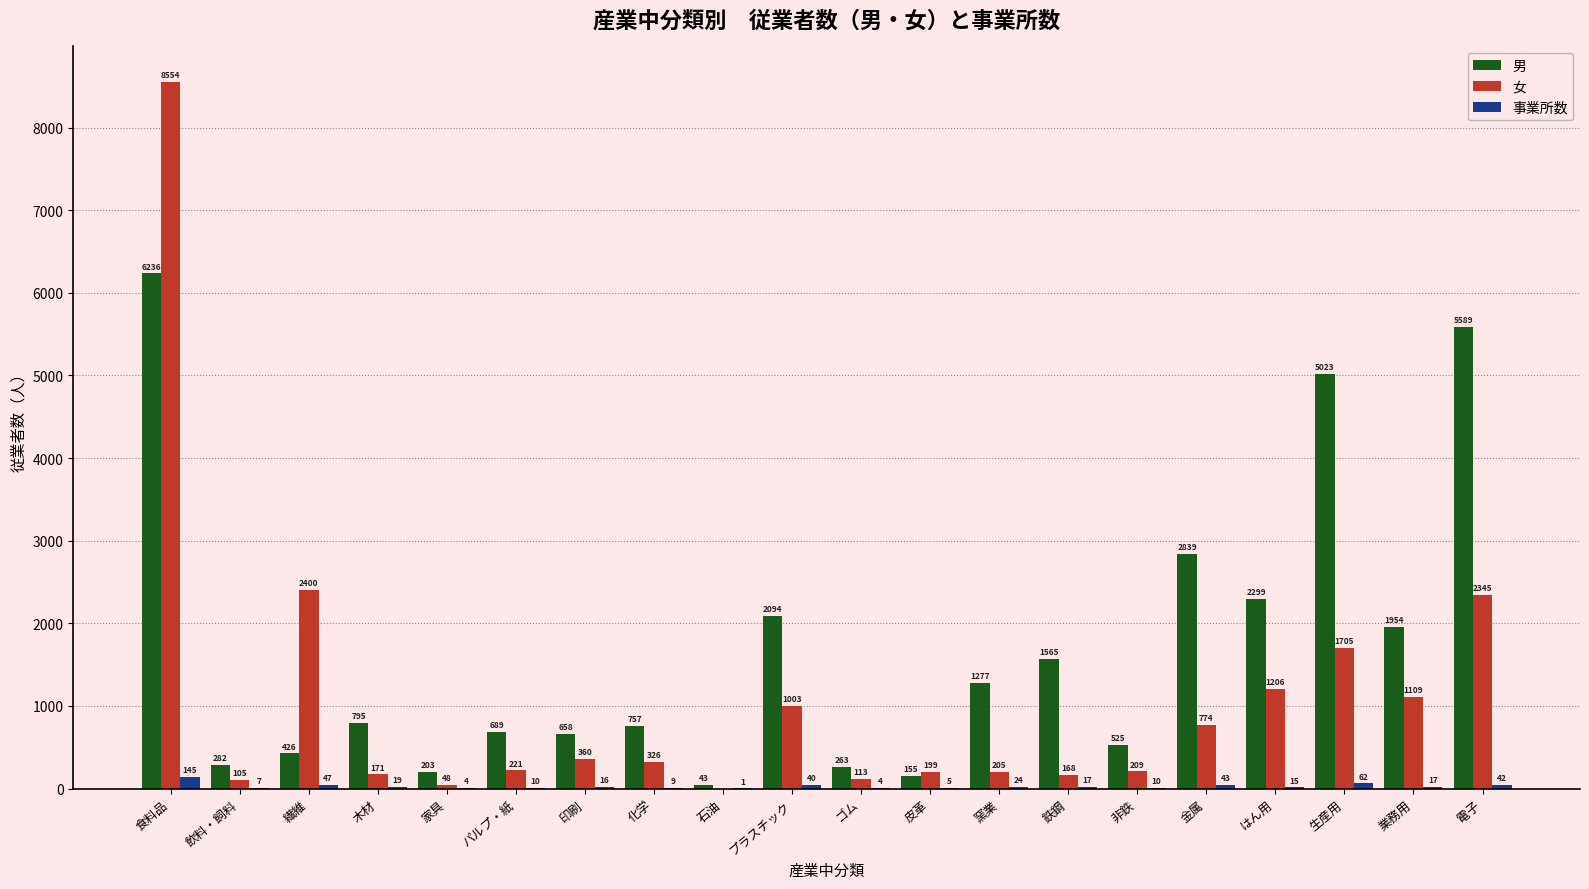

How many series are shown in this chart?

3